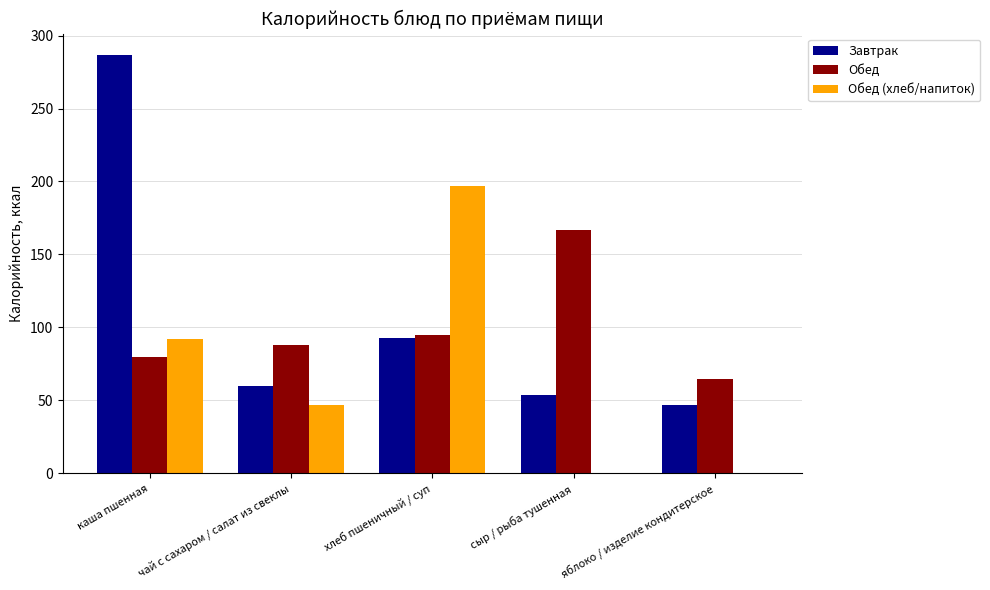

Between каша пшенная and яблоко / изделие кондитерское, which series saw the biggest shift?

Завтрак